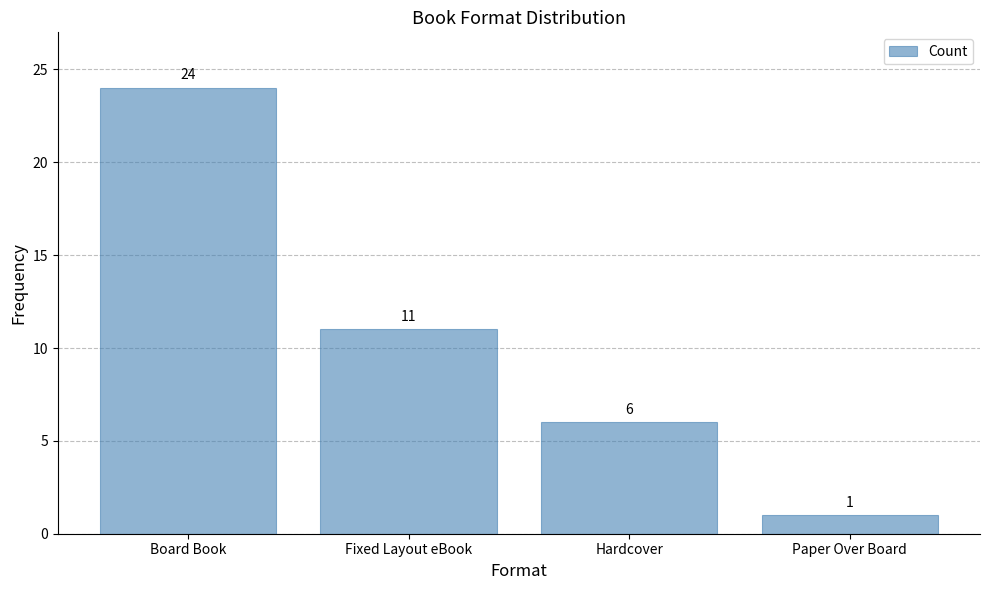

How many categories are shown in the chart?

4